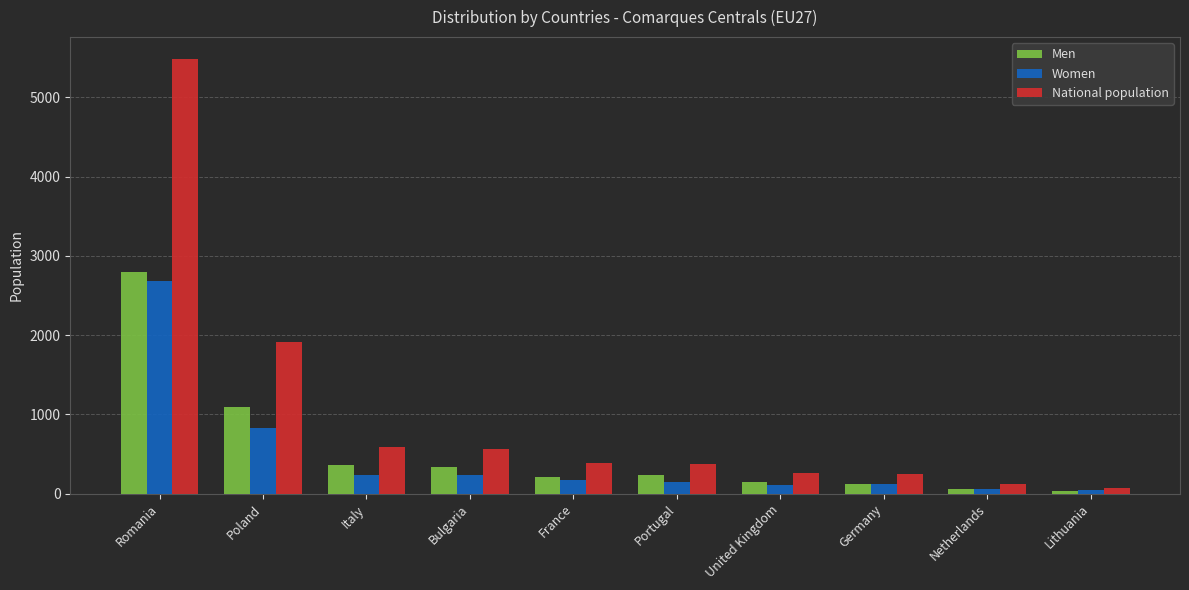

What is the difference between the highest and lowest values at Italy?

357